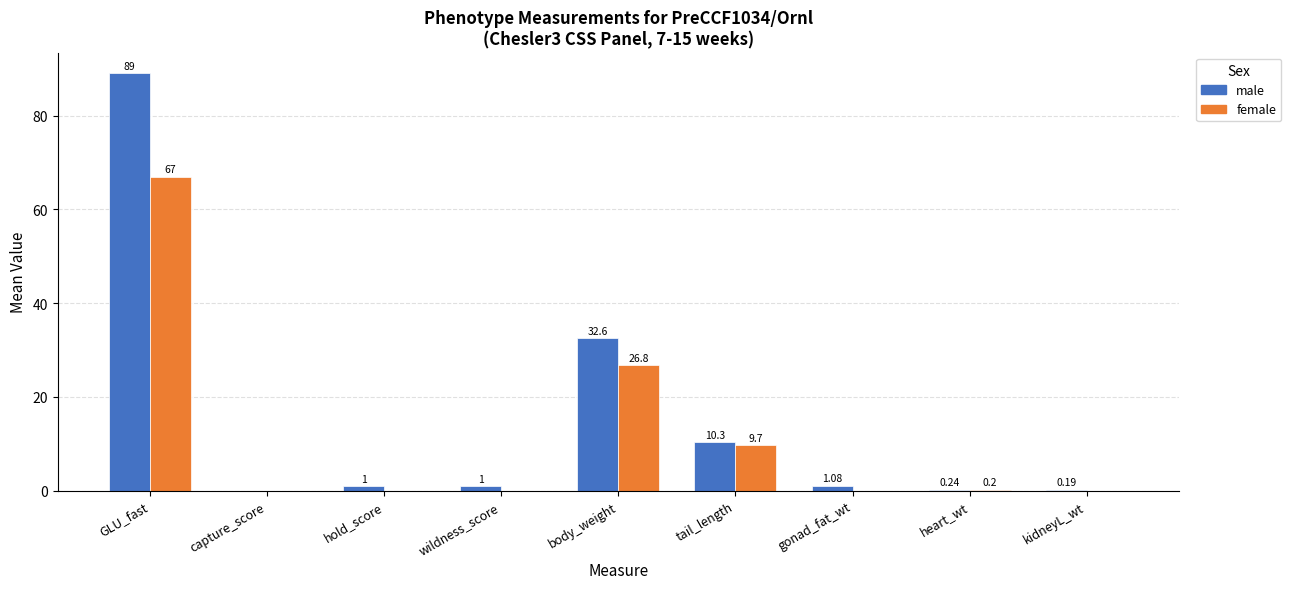

True or false: female has a value of 0.0 at wildness_score.

True